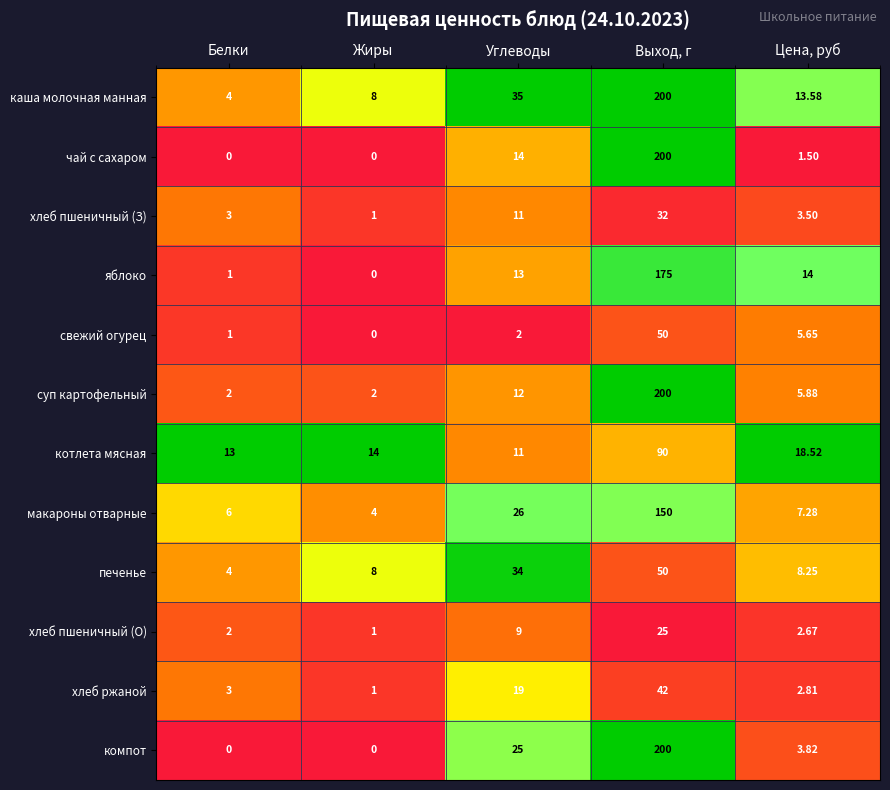

At how many categories does at least one series exceed 0?

5